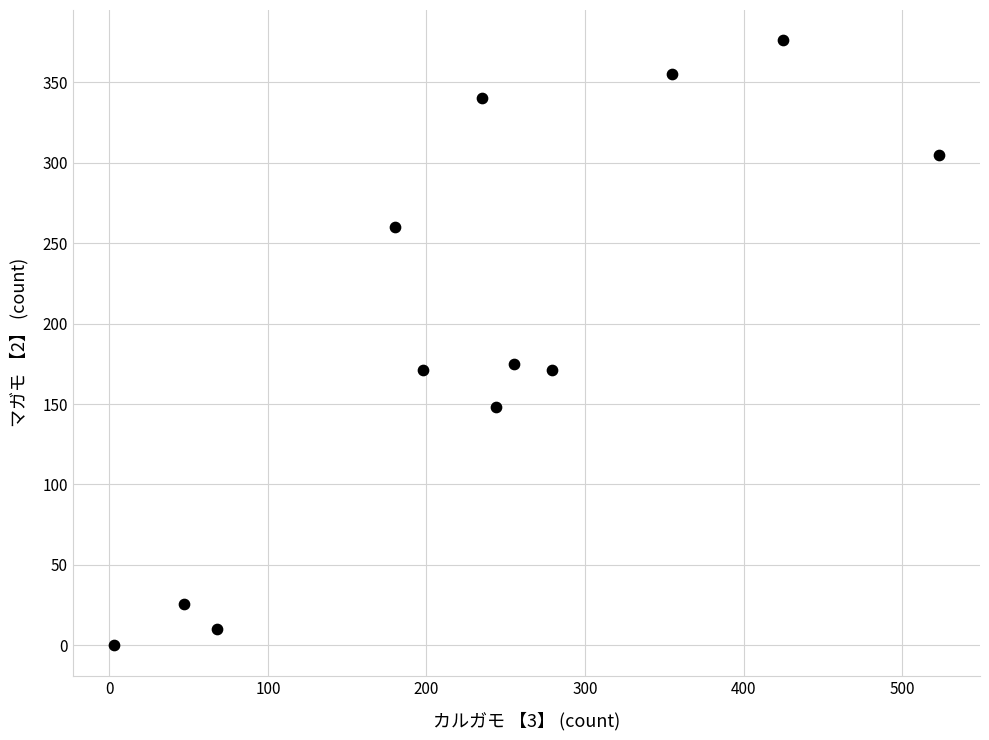

What is the range of X values (max minus min)?

520